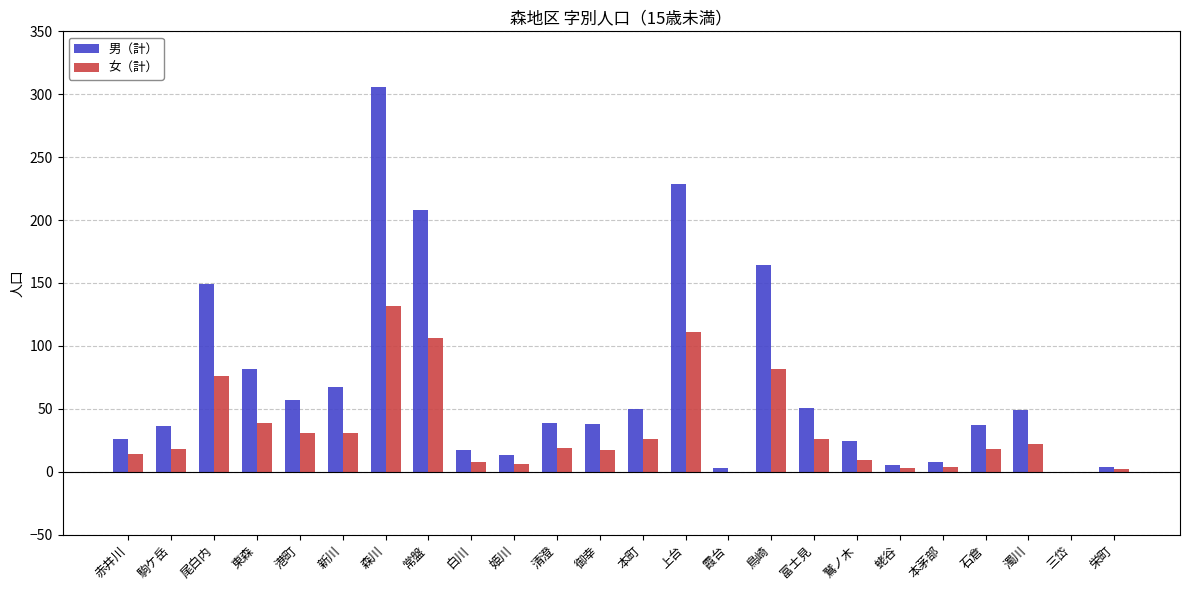

What is the difference between the 女（計） values at 鳥崎 and 白川?

74